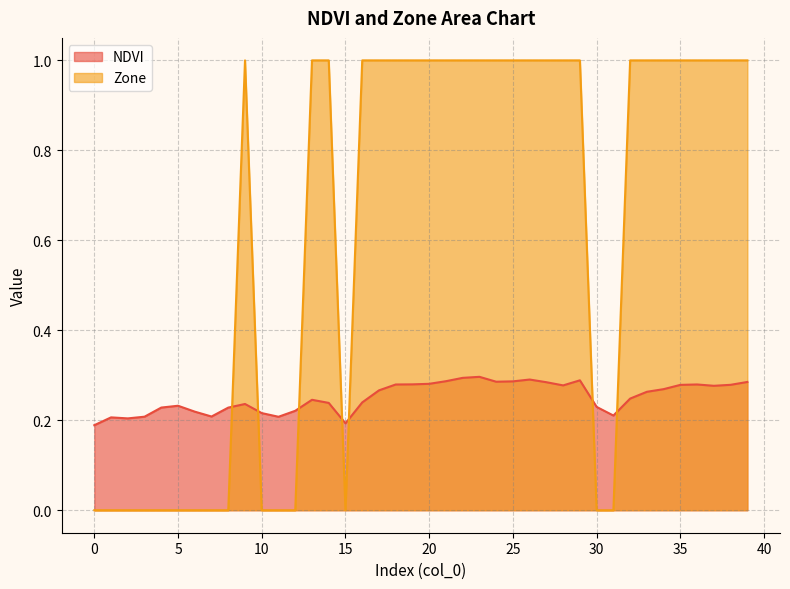

True or false: NDVI and Zone cross at least once.

True